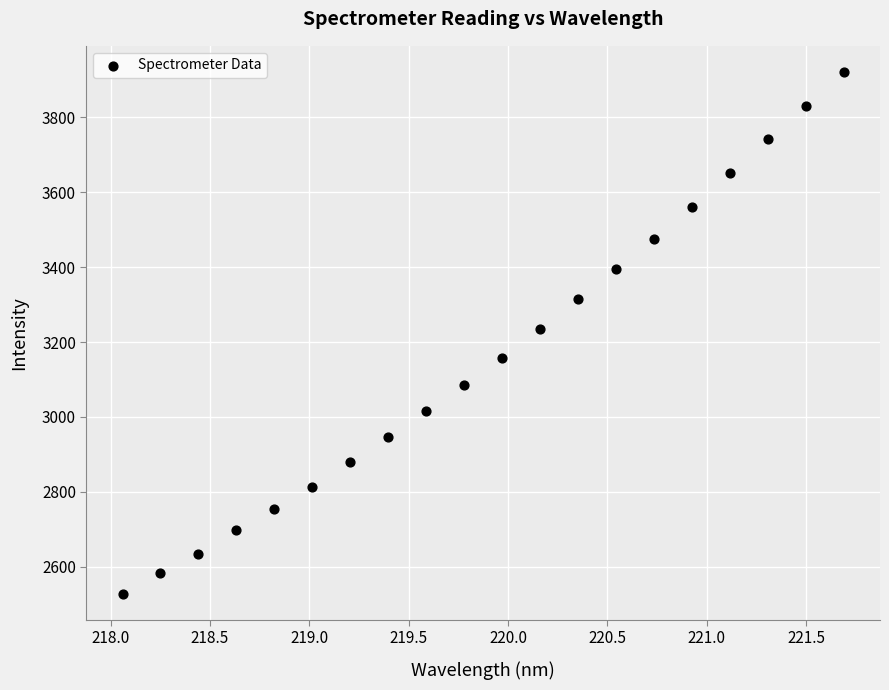

What is the range of X values (max minus min)?

3.6